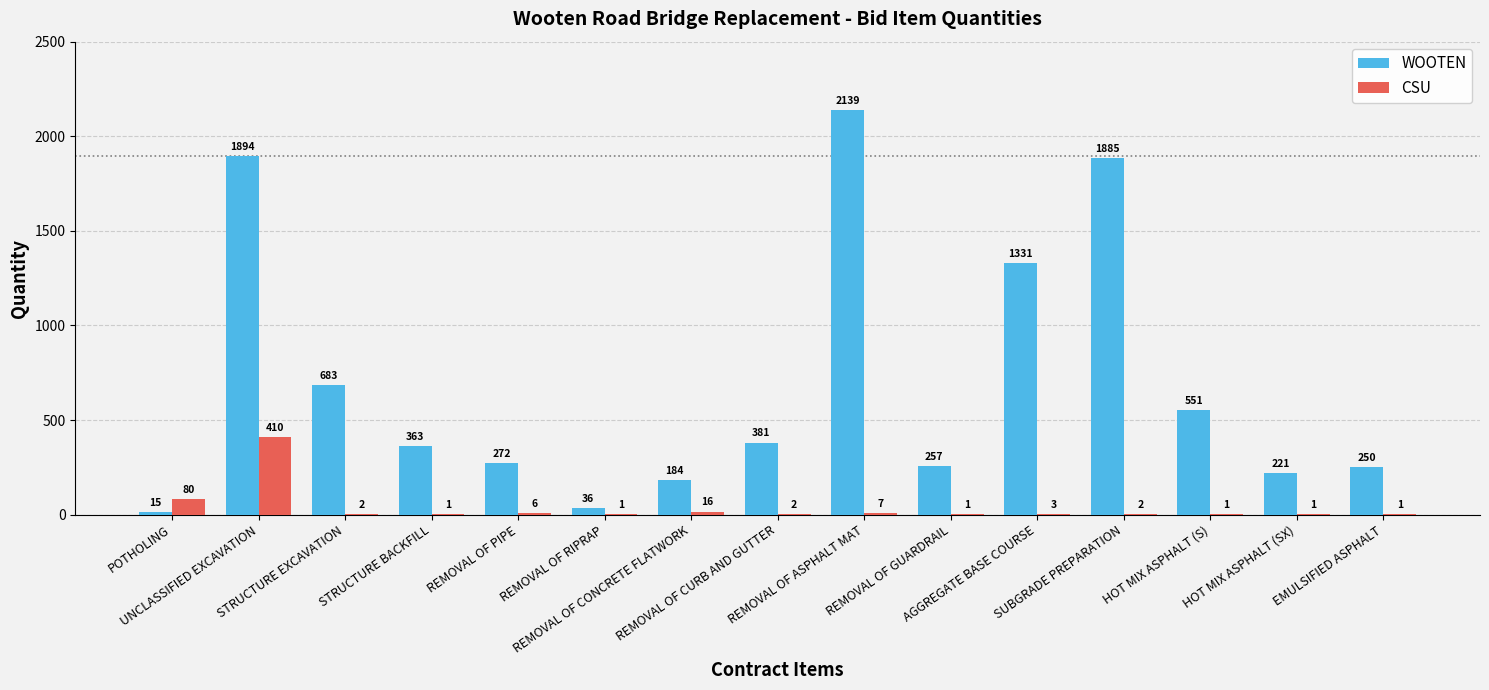

What is the highest value of the CSU series?

410